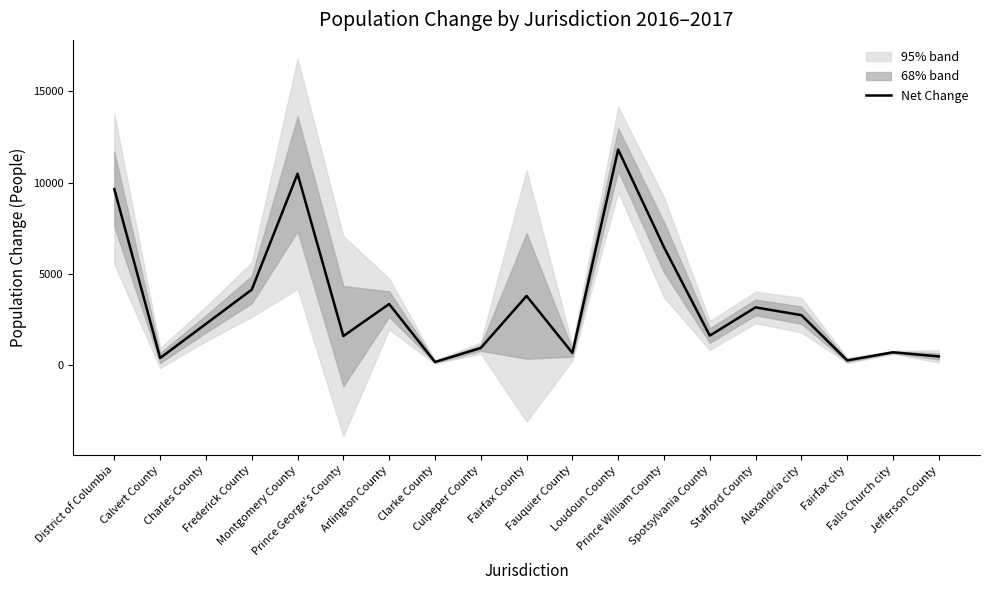

The chart shows a value of 490 at Jefferson County. True or false?

True